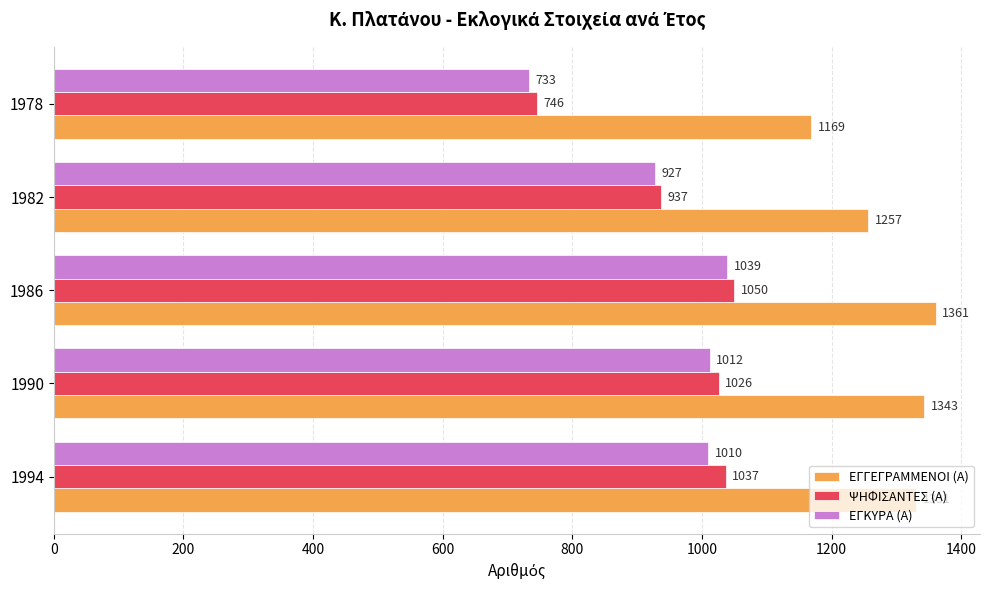

What is the difference between the highest and lowest values at 1990?

331